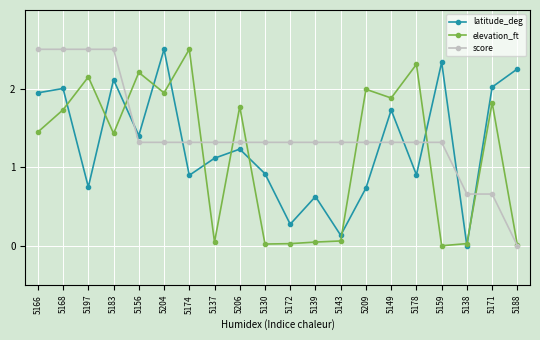

The elevation_ft series shows 0.0 at 5130. True or false?

True